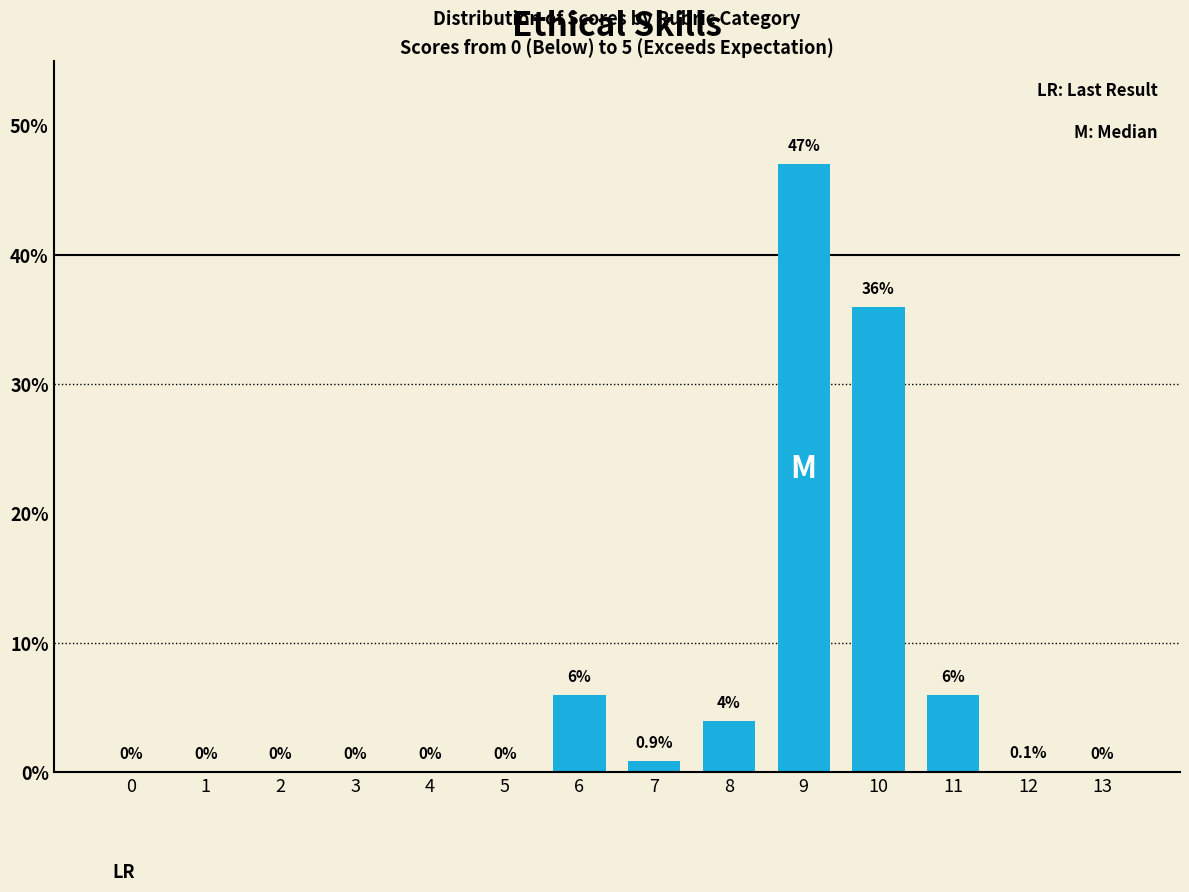

Reading left to right, what are all the values shown in this chart?

0=0.0	1=0.0	2=0.0	3=0.0	4=0.0	5=0.0	6=6.0	7=0.9	8=4.0	9=47.0	10=36.0	11=6.0	12=0.1	13=0.0